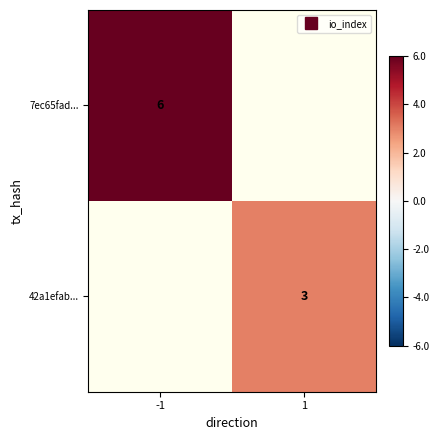

Which label corresponds to the smallest value in the chart?

1